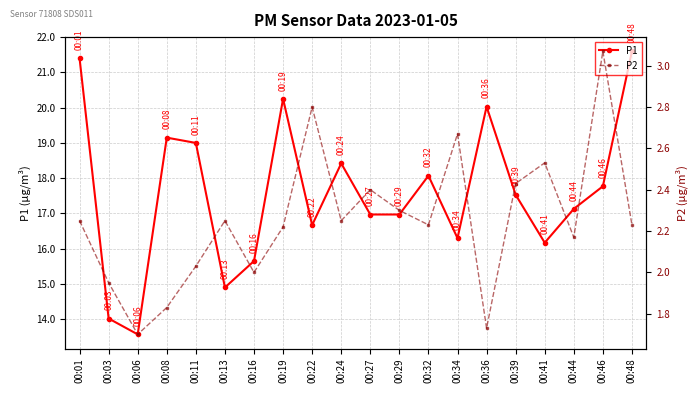

The P2 series shows 5.3 at 00:46. True or false?

False